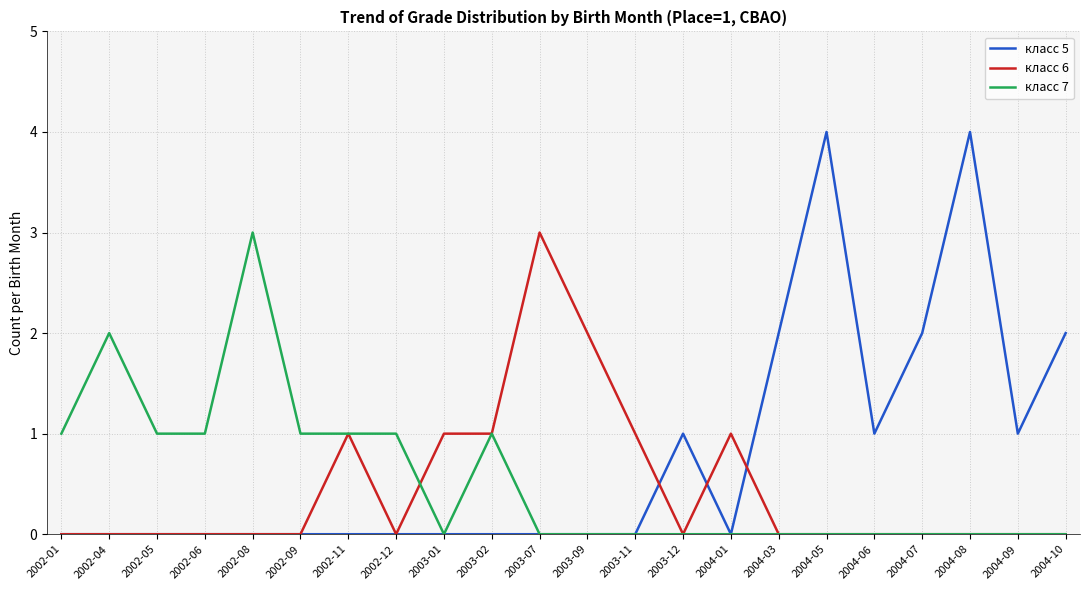

Does the chart display data point markers on the line(s)?

No